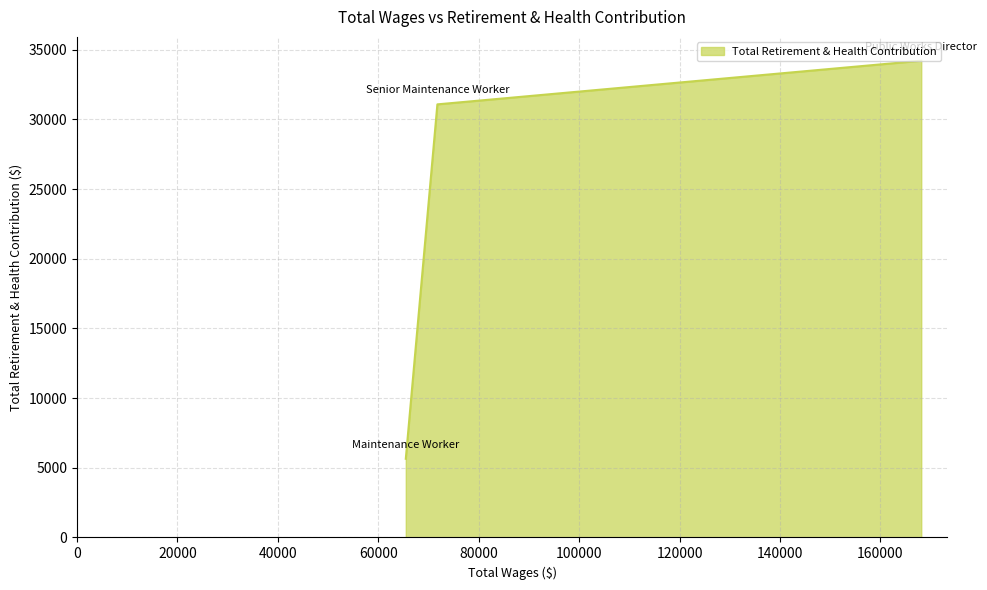

What is the sum of all values?

70946